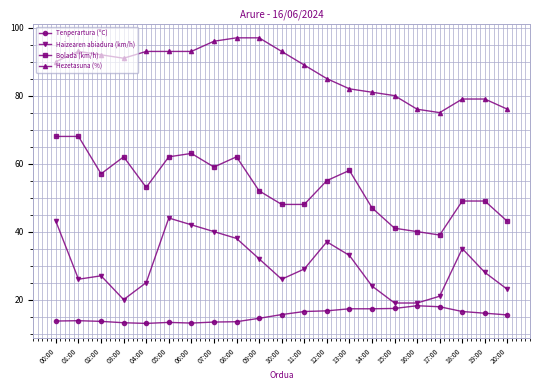

What is the difference between the maximum and minimum values in the Haizearen abiadura (km/h) series?

25.0